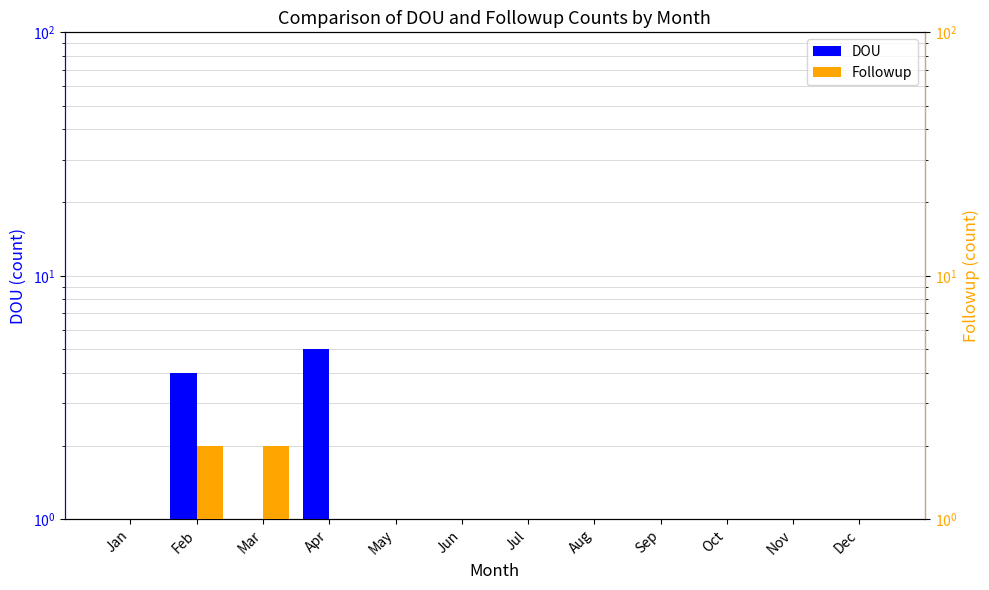

What is the approximate value of Followup at Apr?

1.0